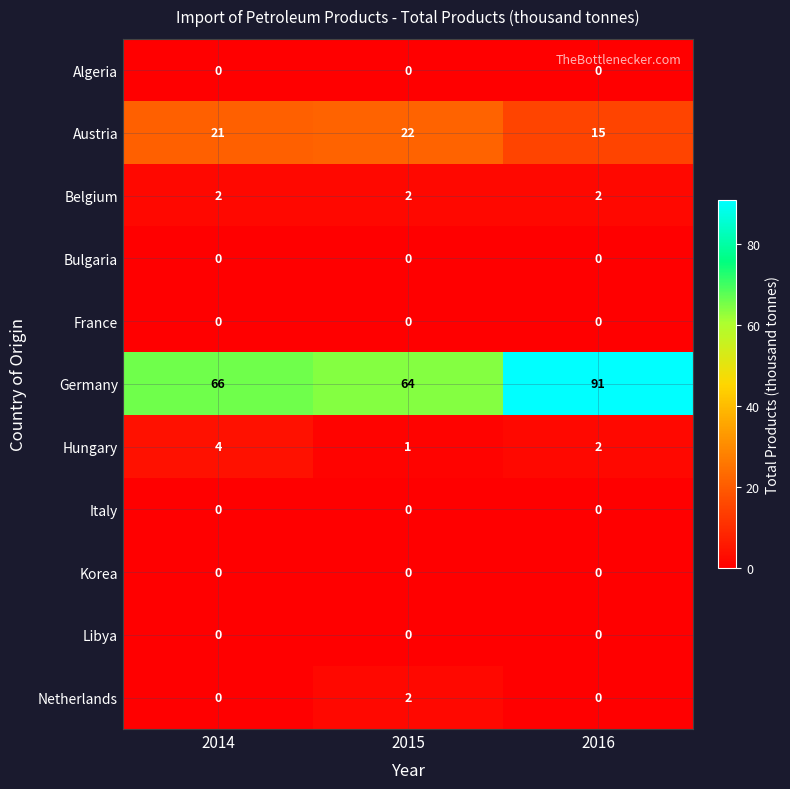

The Italy series shows 0 at 2014. True or false?

True